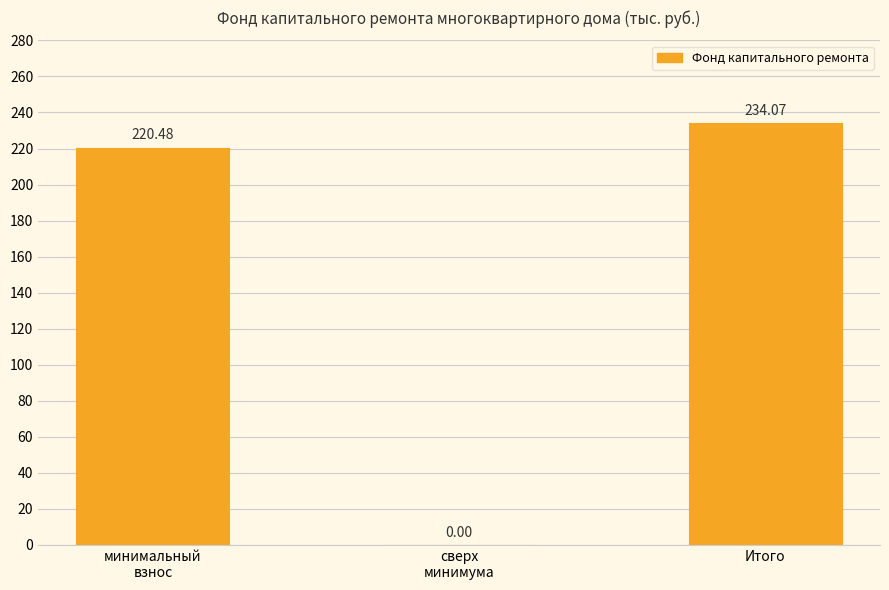

Reading left to right, list all the values displayed in this chart.

минимальный
взнос=220.5	сверх
минимума=0.0	Итого=234.1